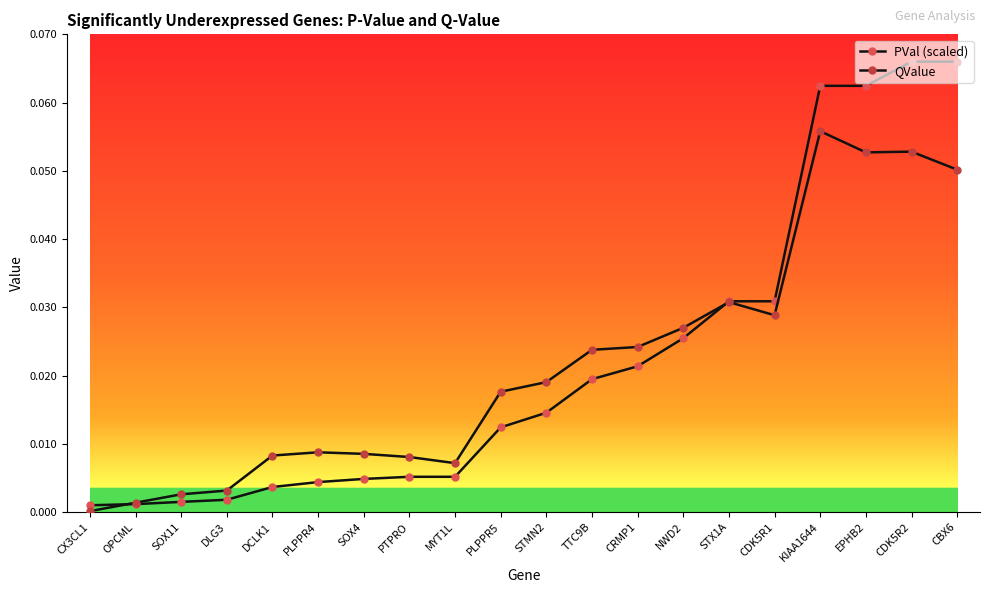

How many series are shown in this chart?

2